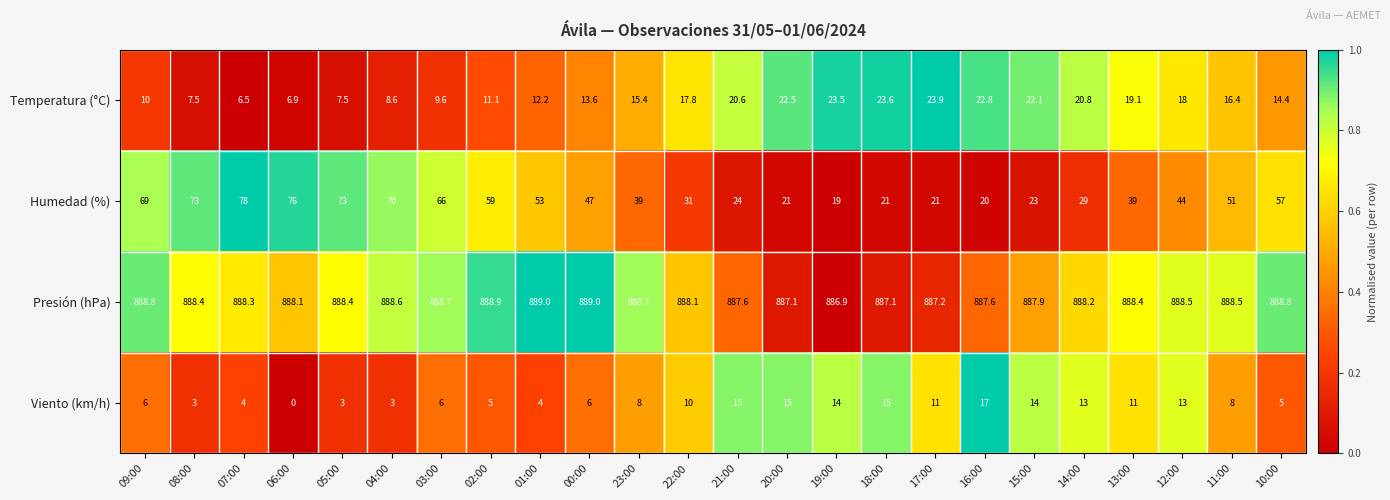

What is the difference between the Temperatura (°C) values at 17:00 and 19:00?

0.4